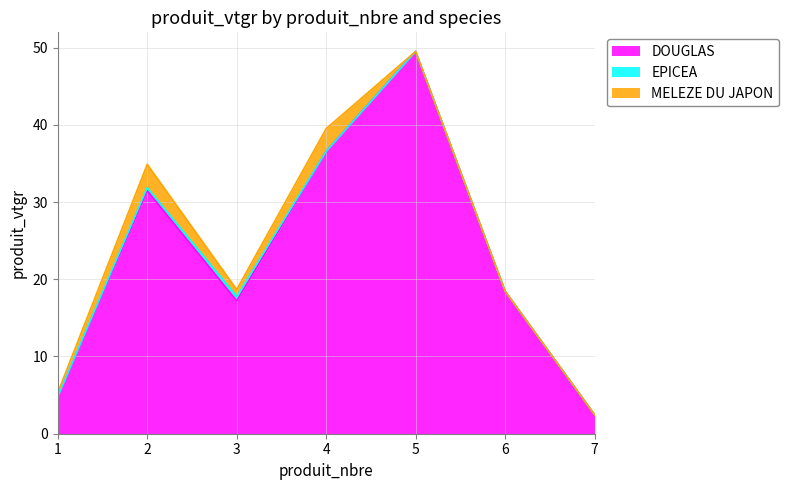

True or false: MELEZE DU JAPON has a value of -1.8 at 7.

False